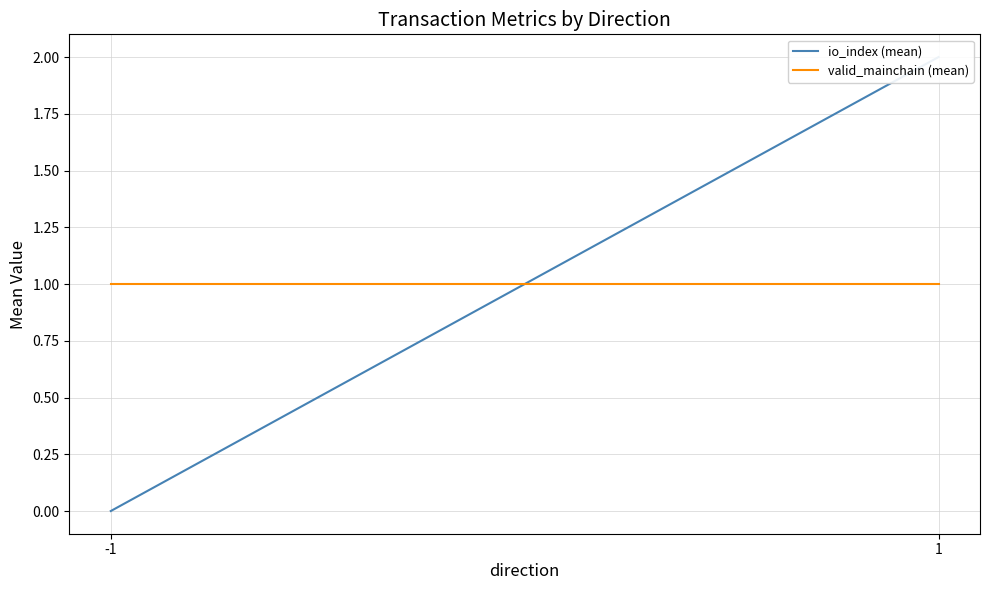

What is the average value of the io_index (mean) series?

1